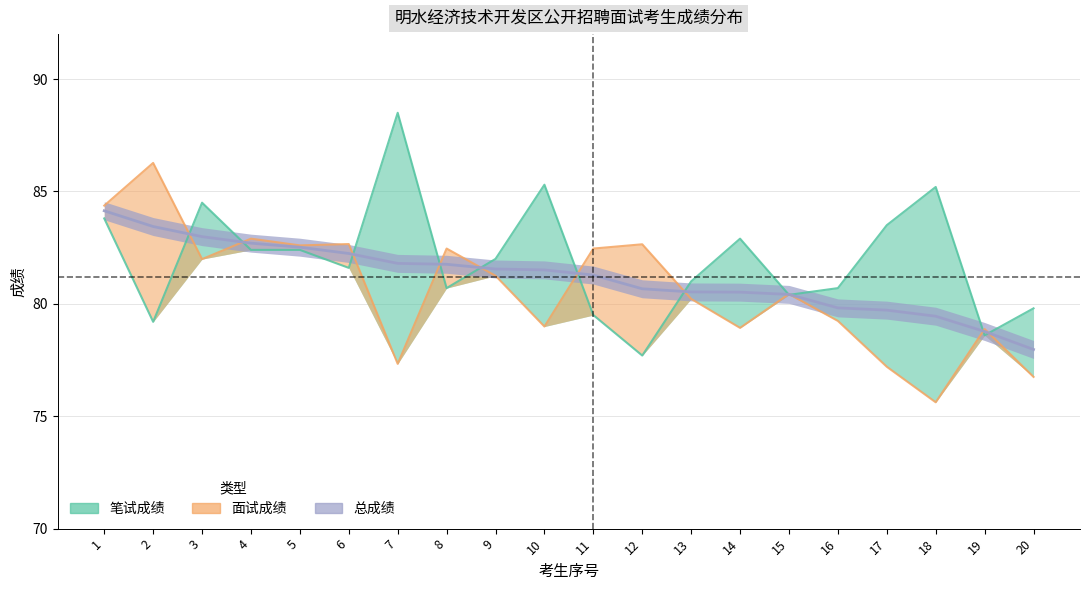

How many data points in 总成绩 are less than 81?

9